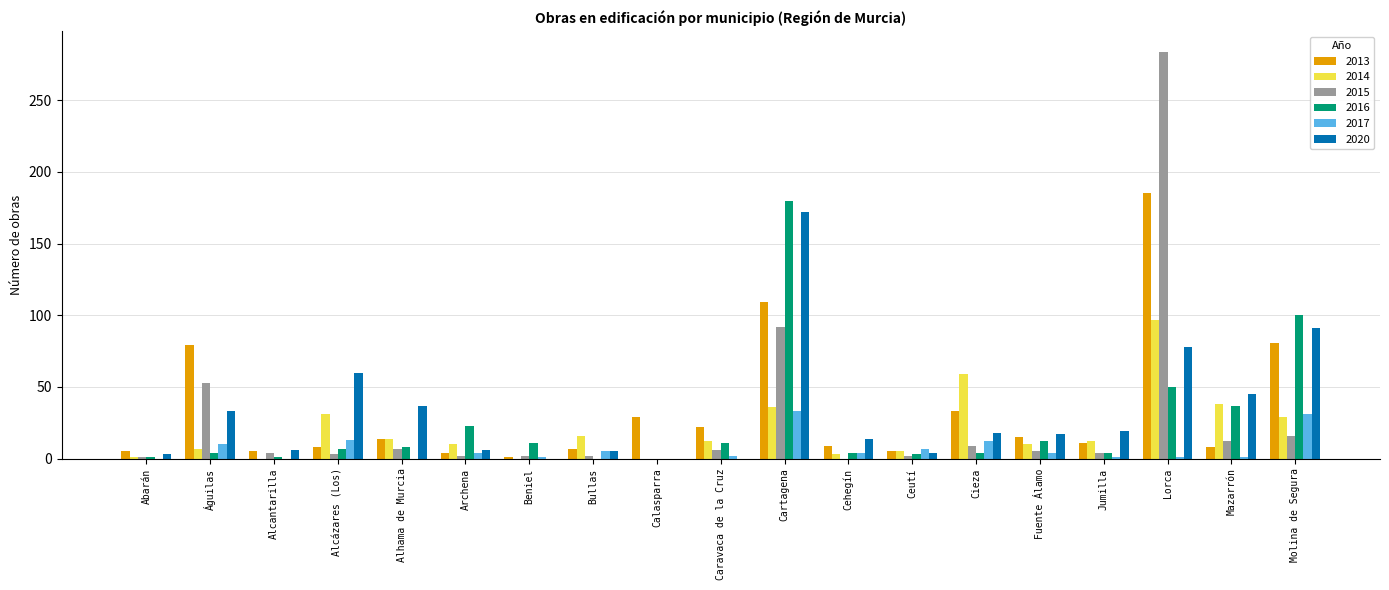

The 2017 series shows 33 at Cartagena. True or false?

True